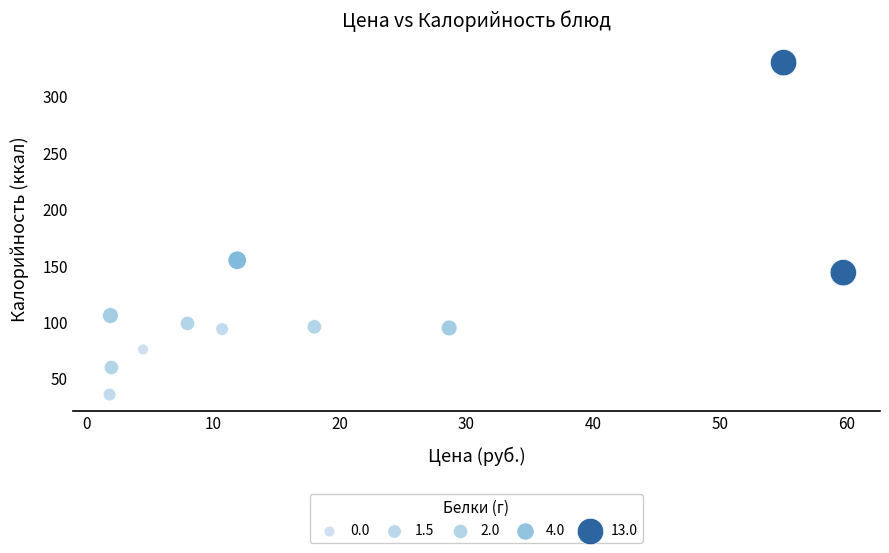

What is the average Y value?

117